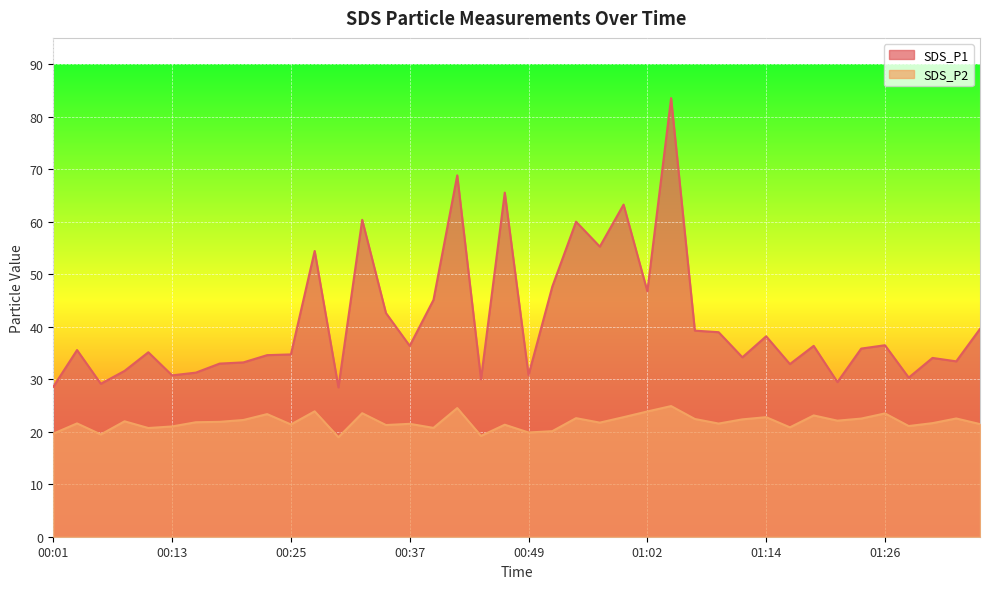

What is the value of the SDS_P1 point at the 1st from the left?

28.6